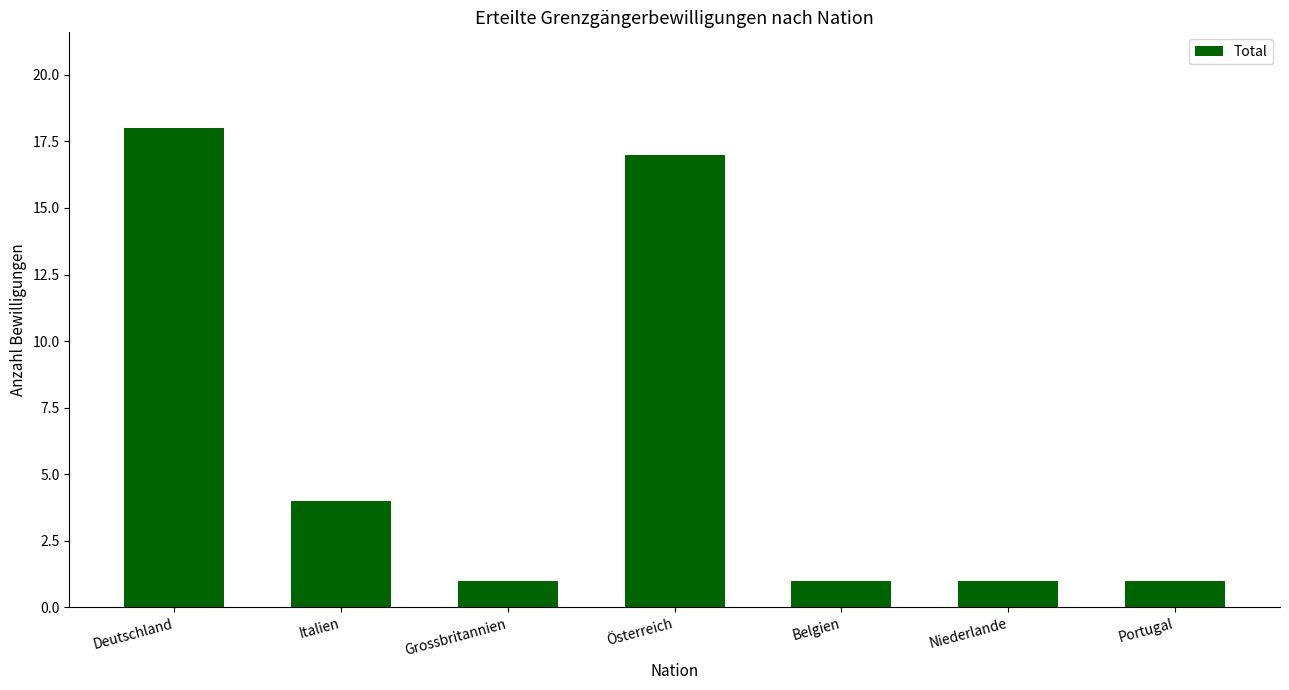

What is the difference between the maximum and second lowest values?

17